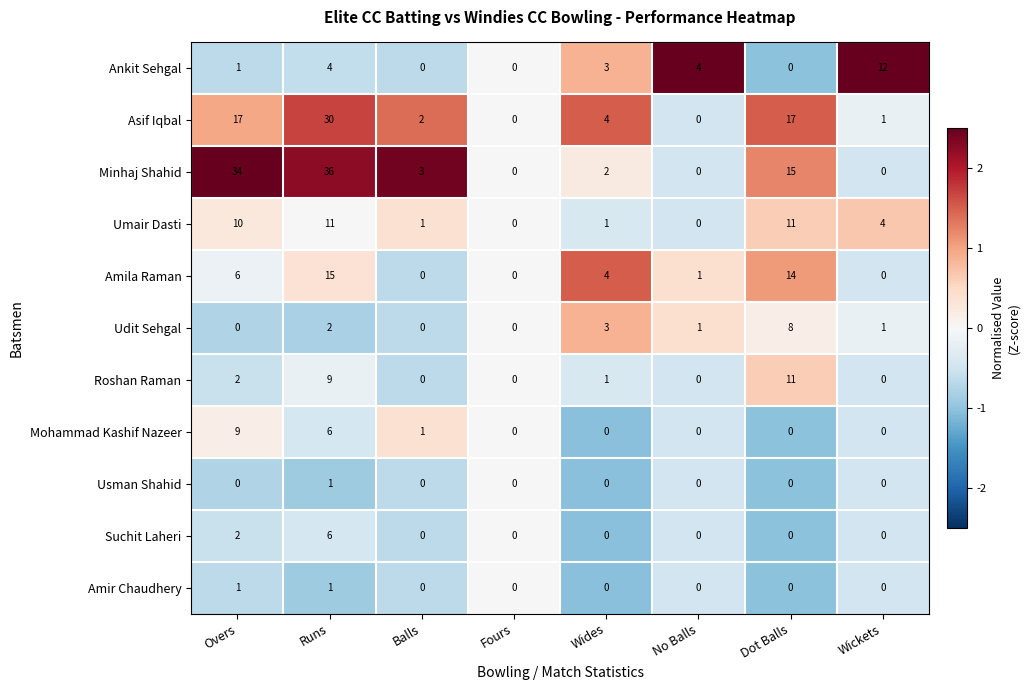

Which series has the largest total across all categories?

Minhaj Shahid